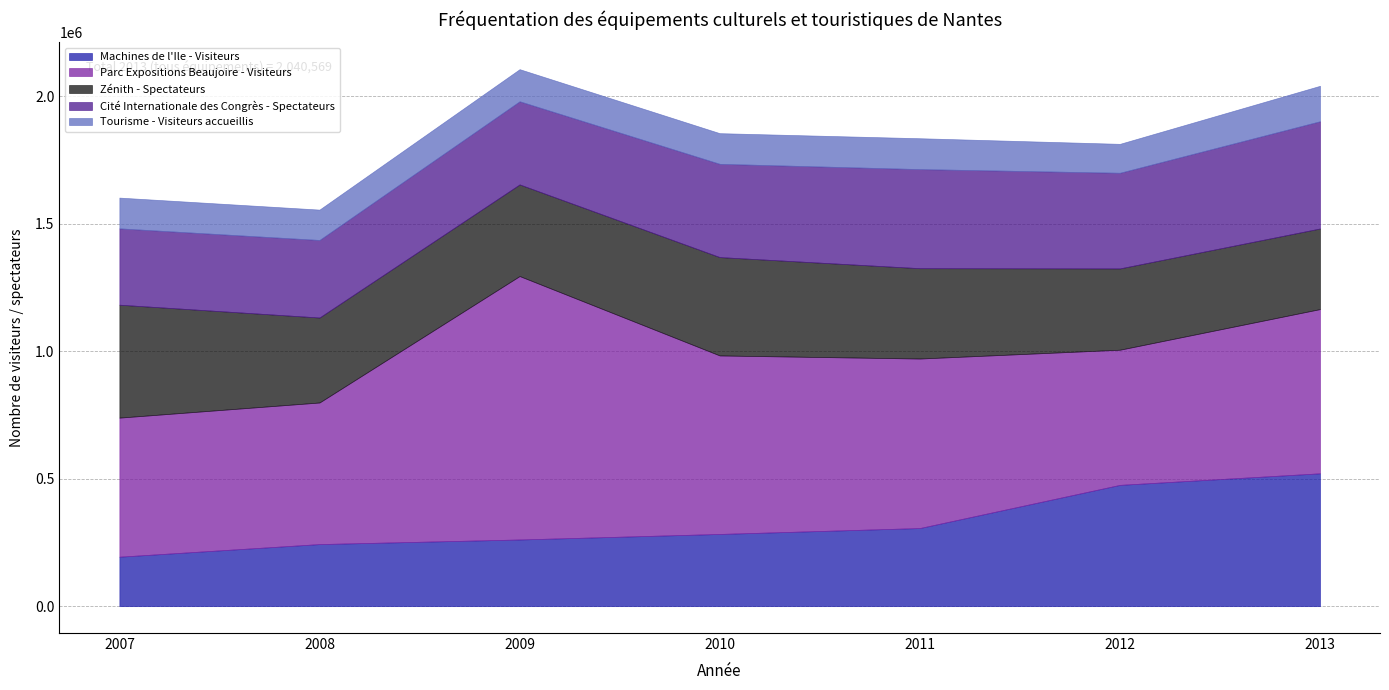

How many series are shown in this chart?

5